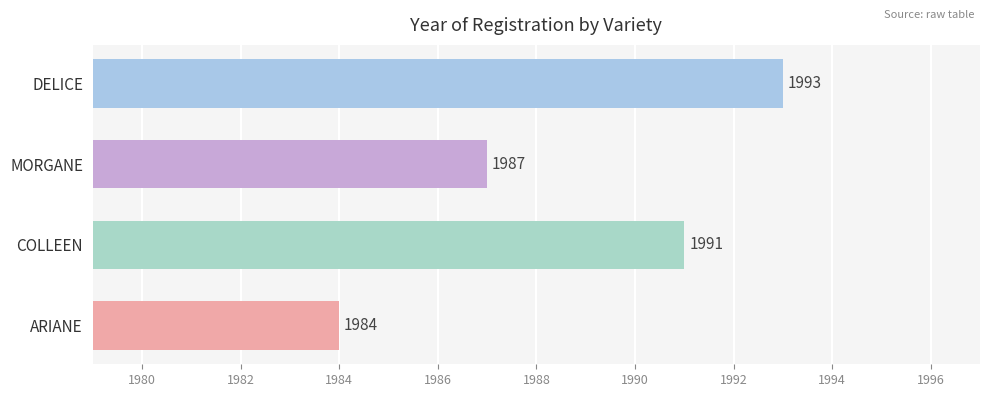

Where is the data nearest to the value 1988?

MORGANE